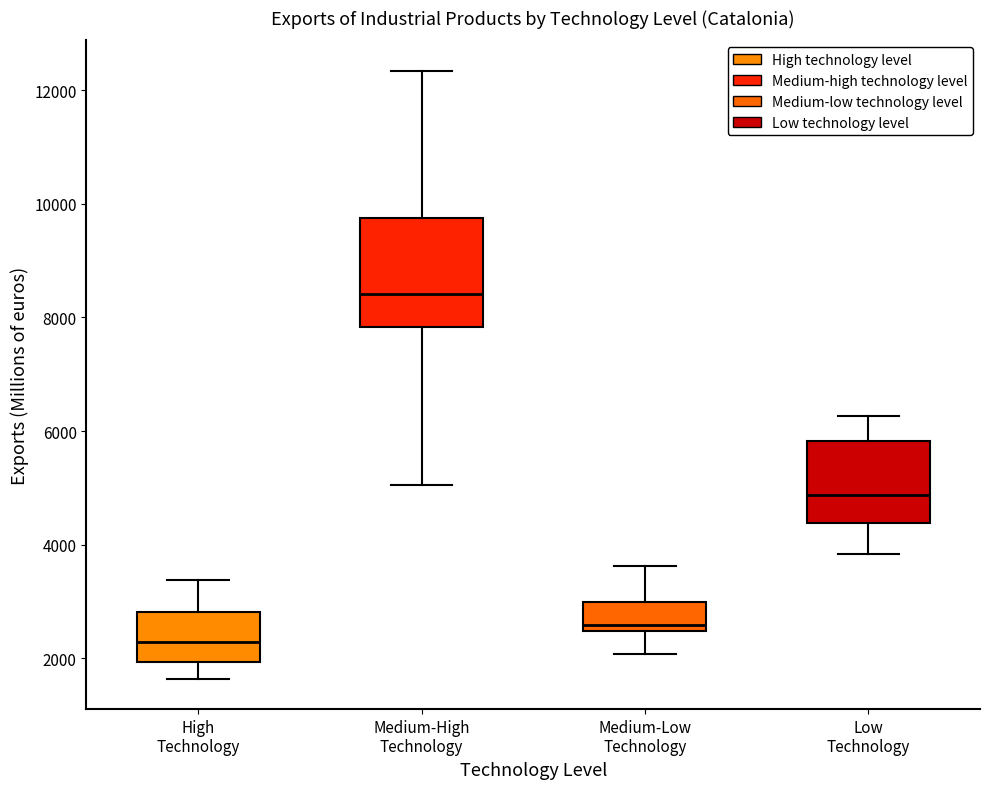

Where is the upper edge of the box for High Technology on the y-axis? The values are not printed on the chart, so give them approximately, as read against the axis.

2800